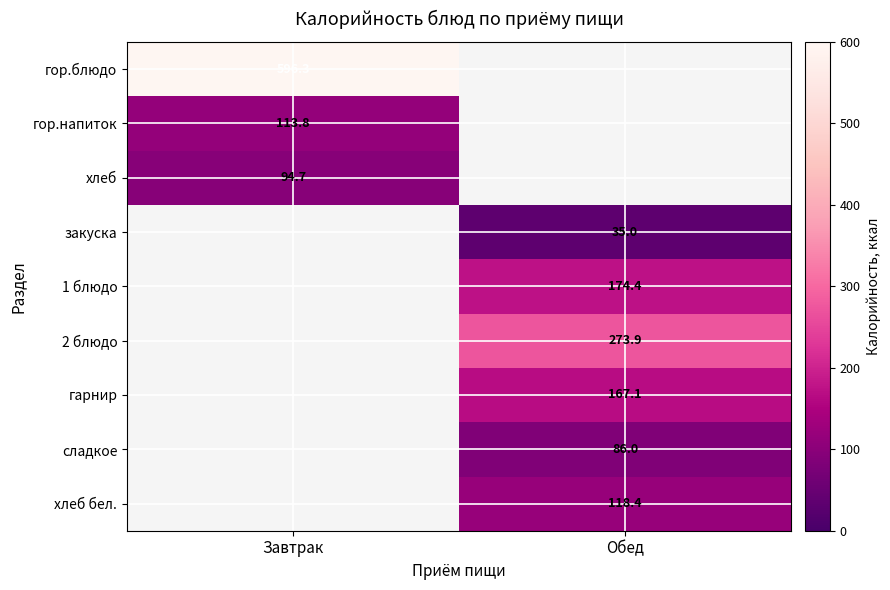

Is the value of сладкое at Обед greater than the value of хлеб бел. at Обед?

No